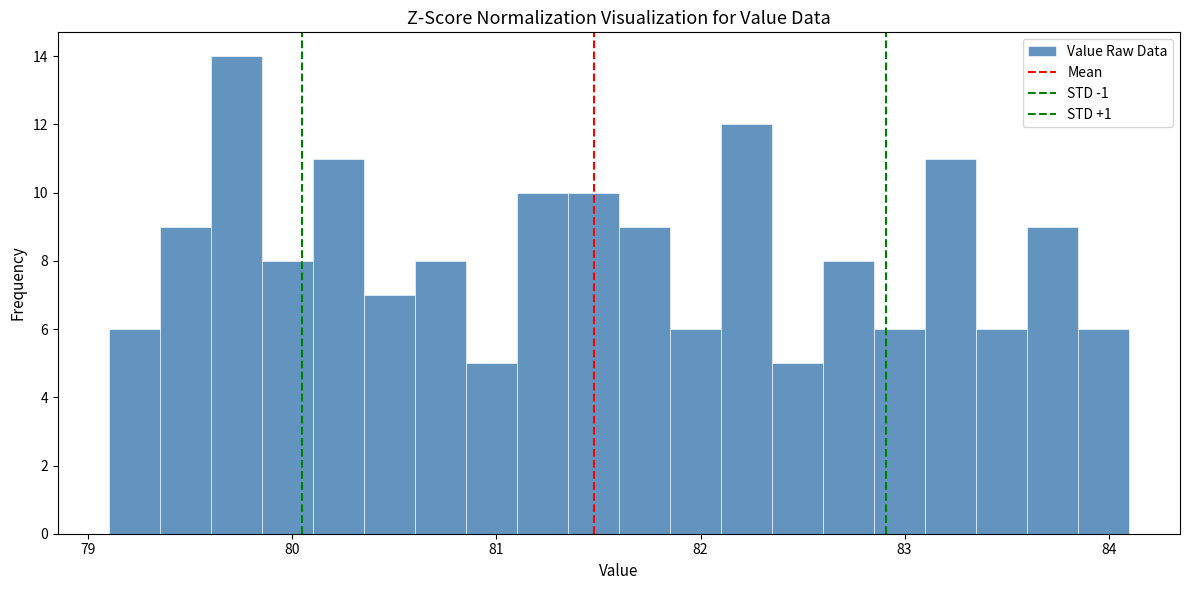

Around what value on the x-axis is the tallest bar? Give the approximate position of its centre, as read against the axis.

79.7